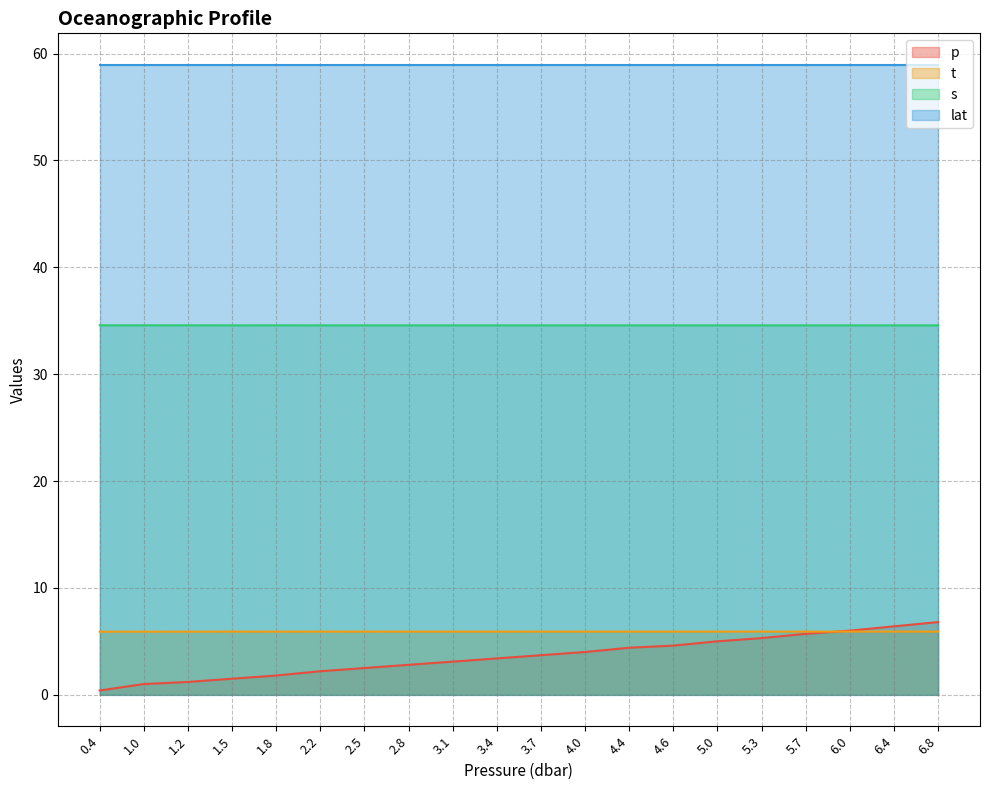

Does the chart have visible grid lines?

Yes